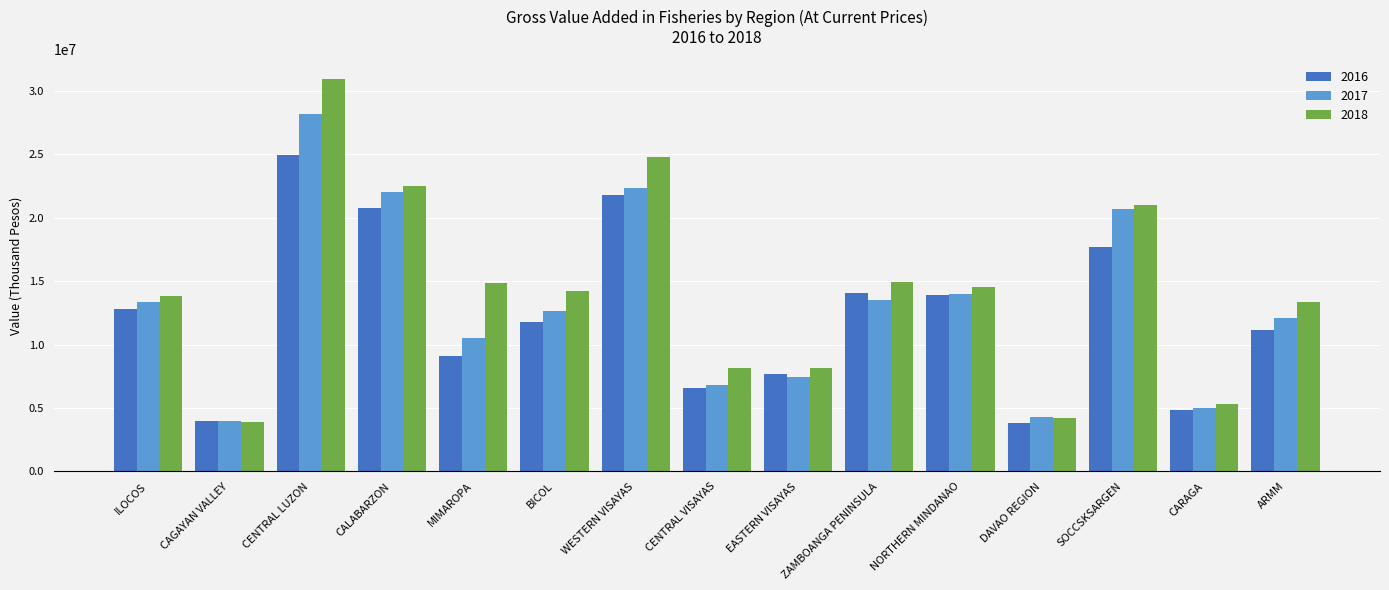

At which label does 2017 first exceed 12602026?

ILOCOS